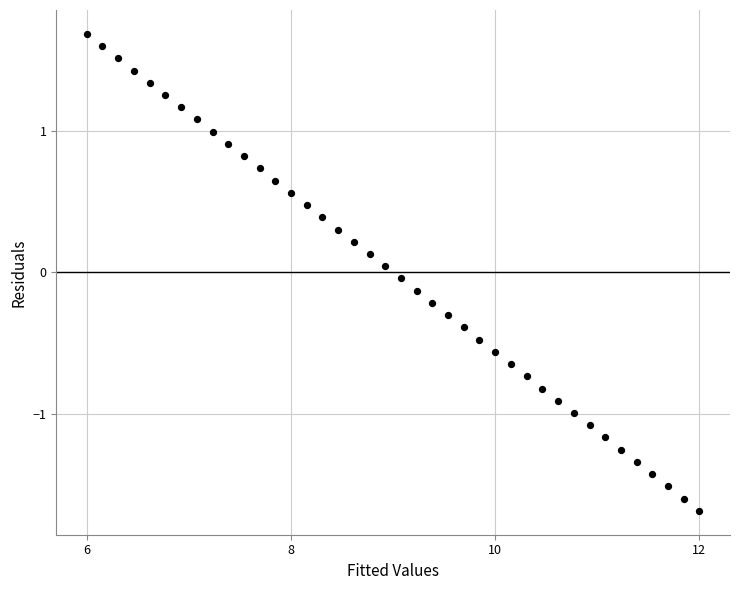

What is the range of Y values (max minus min)?

3.4